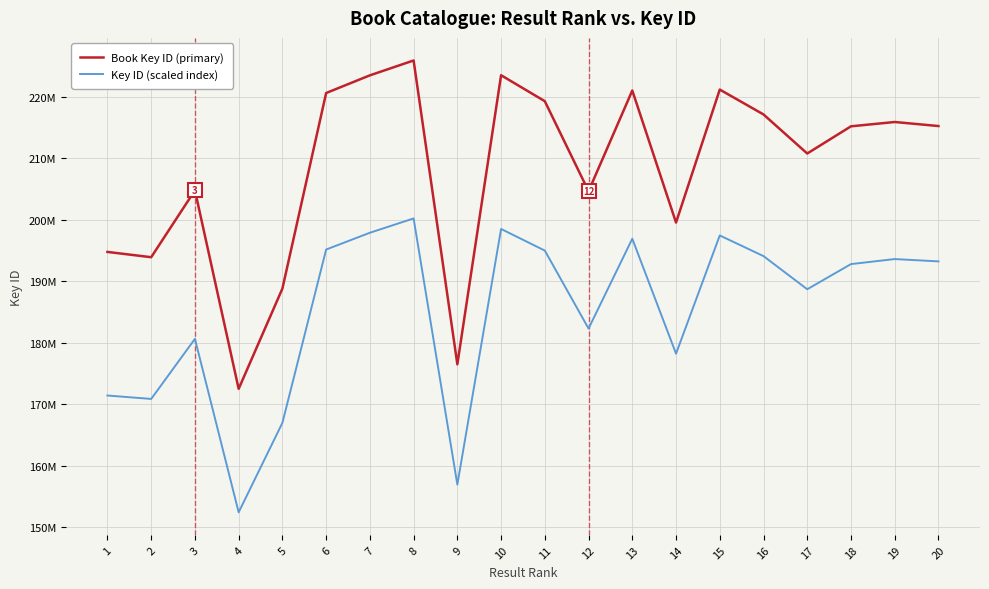

What are all the series names shown in the legend?

Book Key ID (primary), Key ID (scaled index)